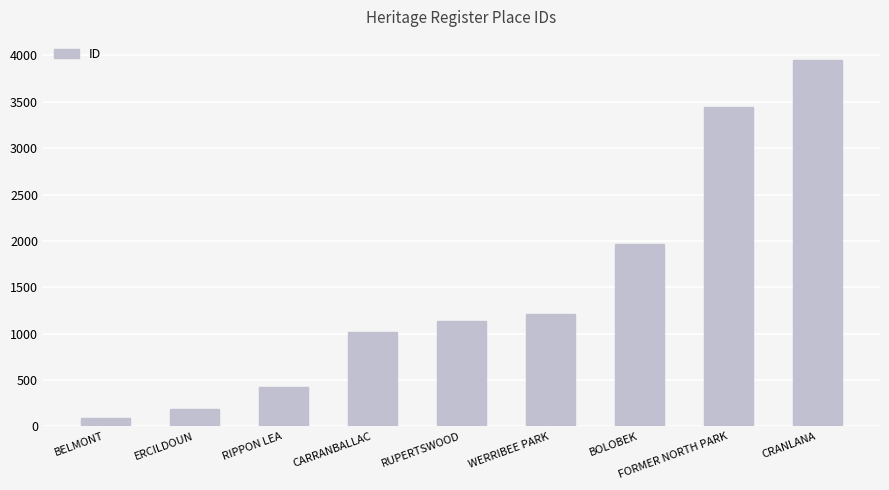

How many data points does each series have?

9